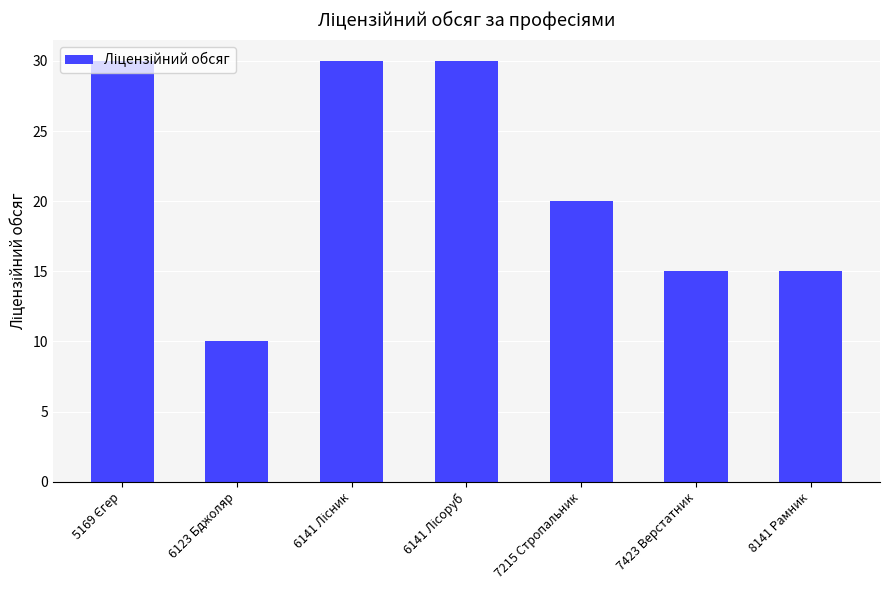

What is the change in value from 7215 Стропальник to 8141 Рамник?

-5